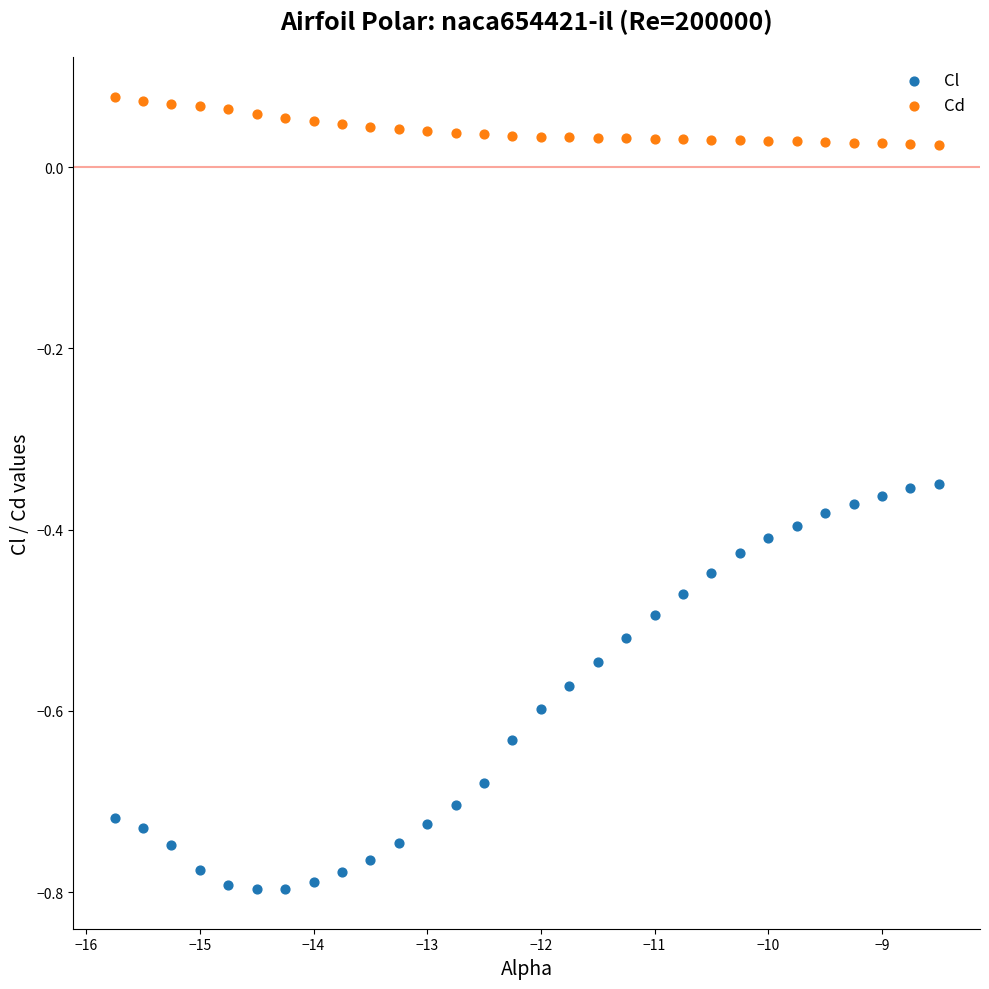

Across all data points, what is the range of X values (max minus min)?

7.2